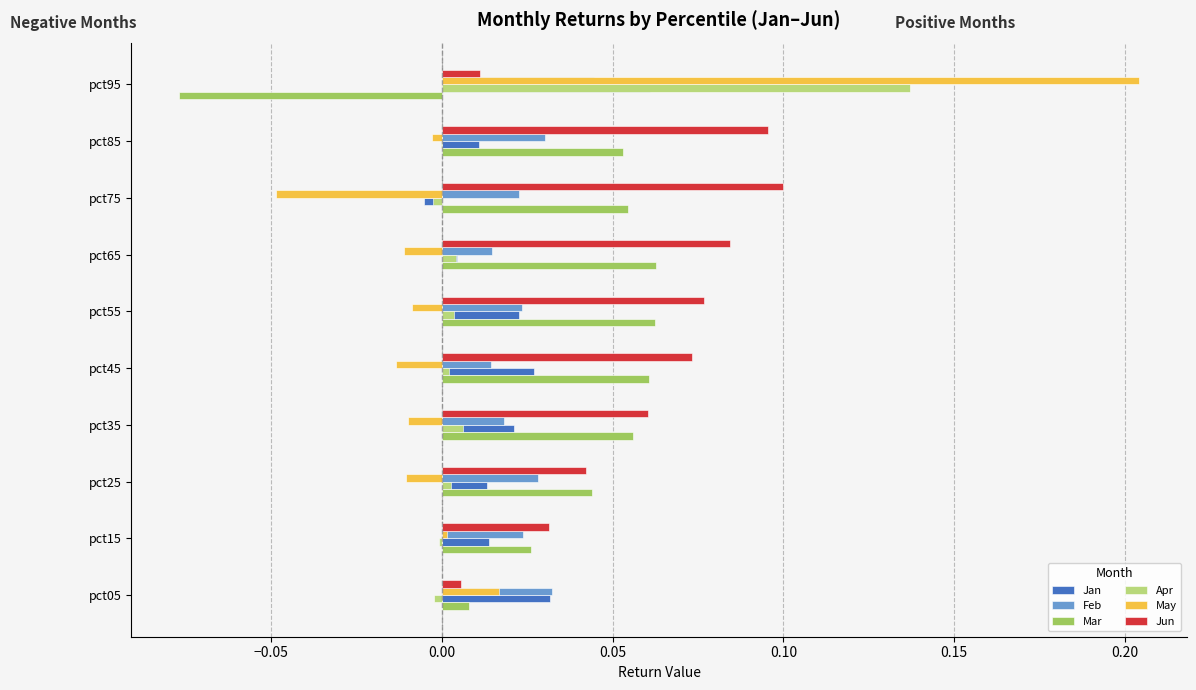

At which category does the chart reach its peak across all series?

pct95